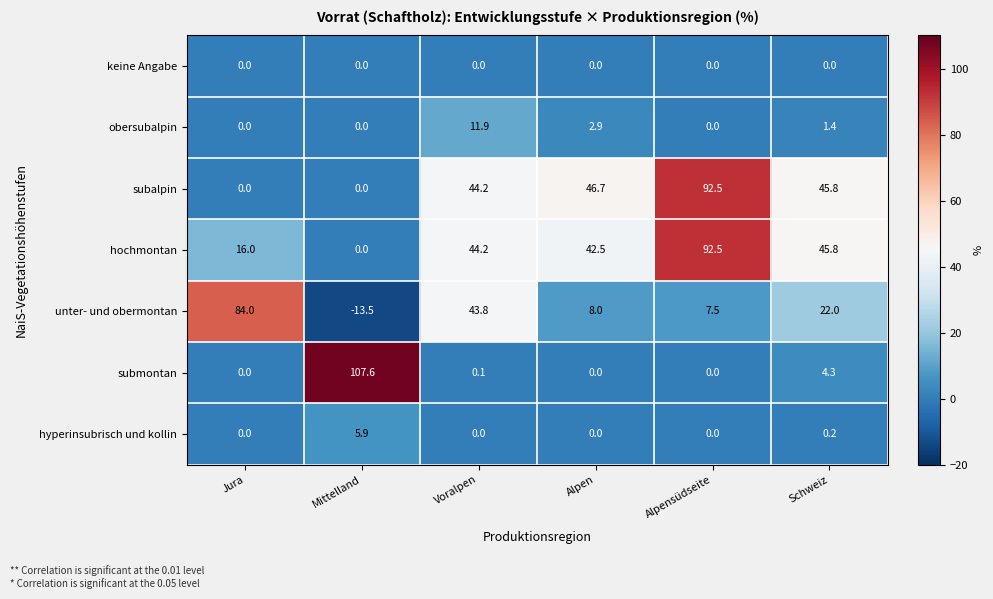

What is the difference between the second highest and minimum values in the unter- und obermontan series?

57.3